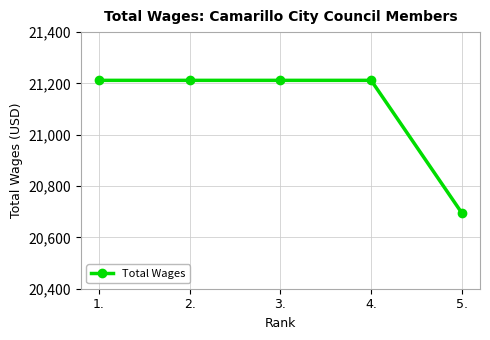

What is the approximate value at 2.?

21212